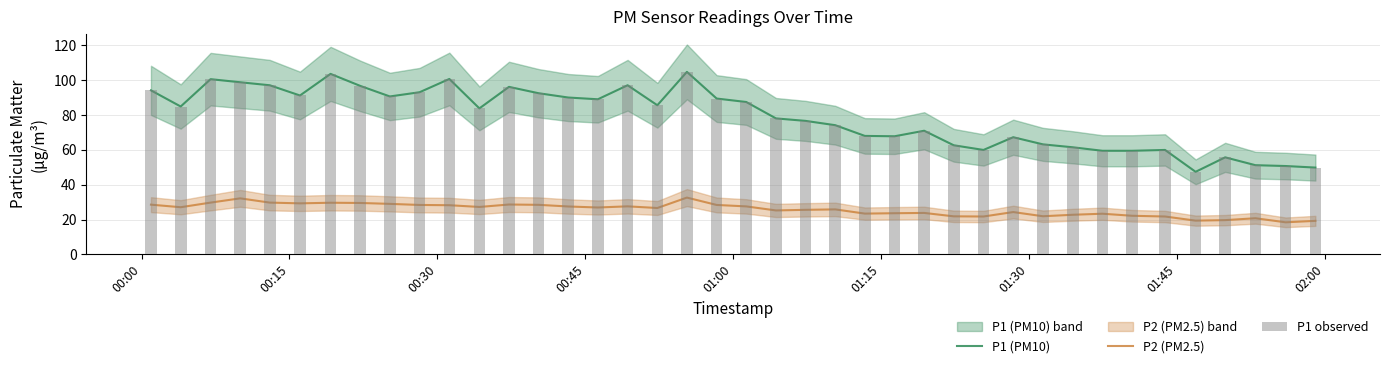

Is the value of P2 (PM2.5) at 10 greater than the value of P1 (PM10) at 18?

No